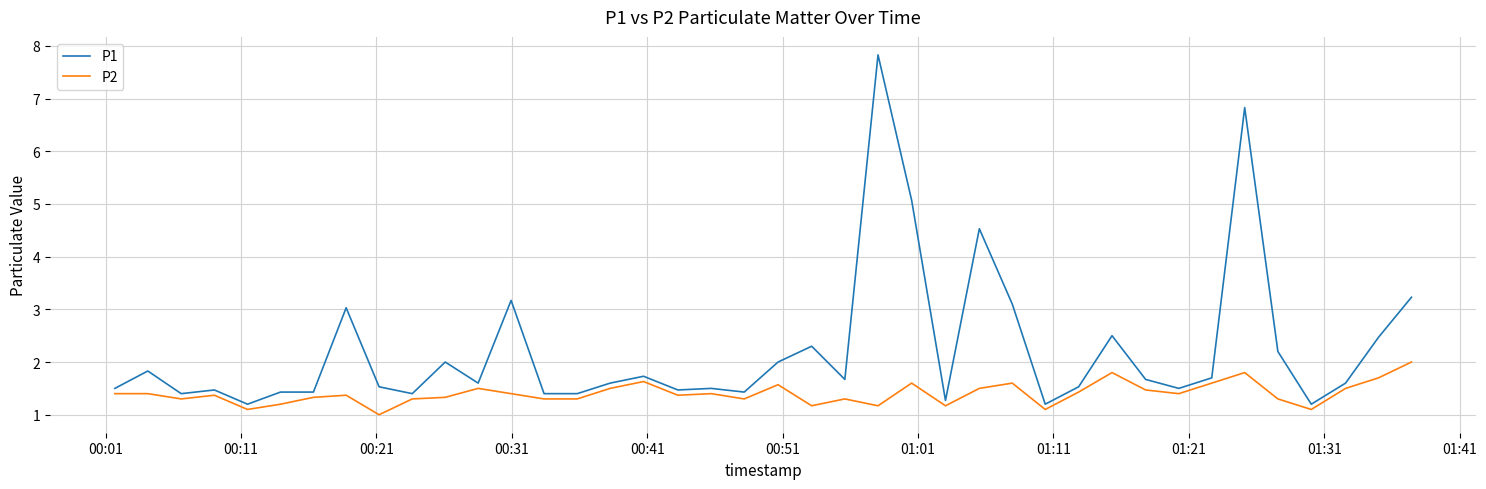

Which series has the largest total across all categories?

P1